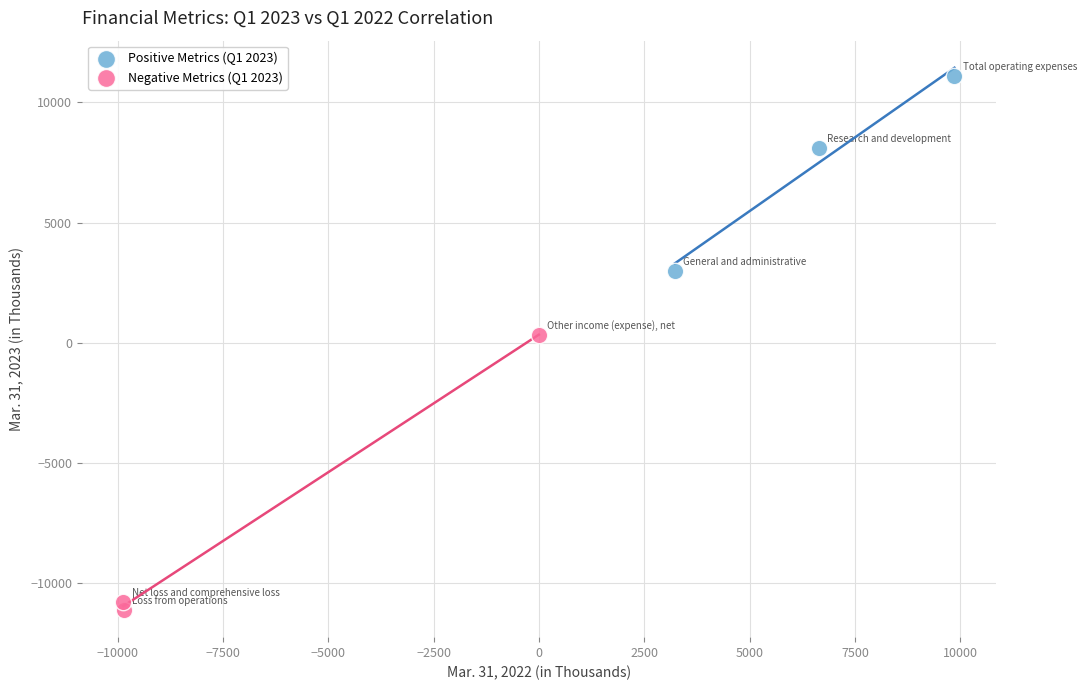

Which series has the largest Y range (max minus min)?

Negative Metrics (Q1 2023)